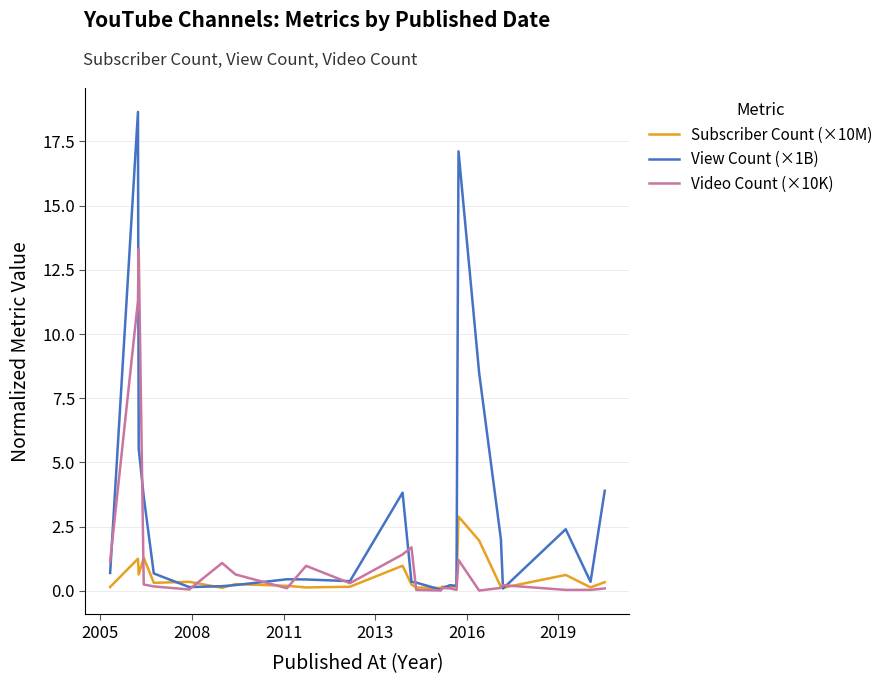

Which series has the widest spread of values?

View Count (×1B)